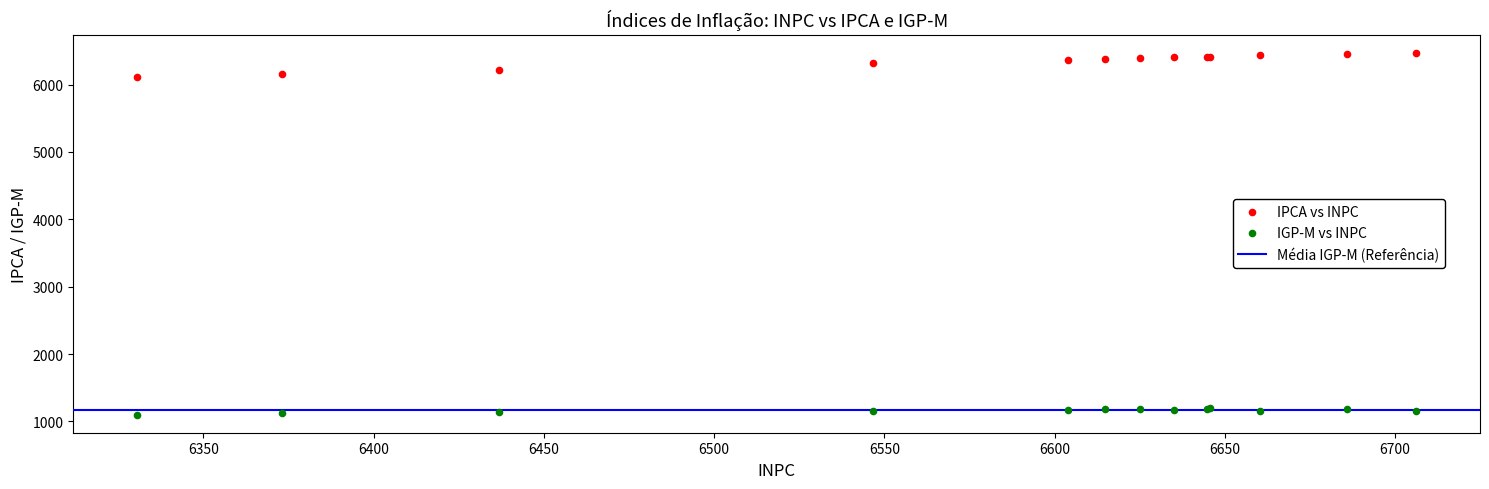

What is the X range (max minus min) for the scatter plot?

375.6